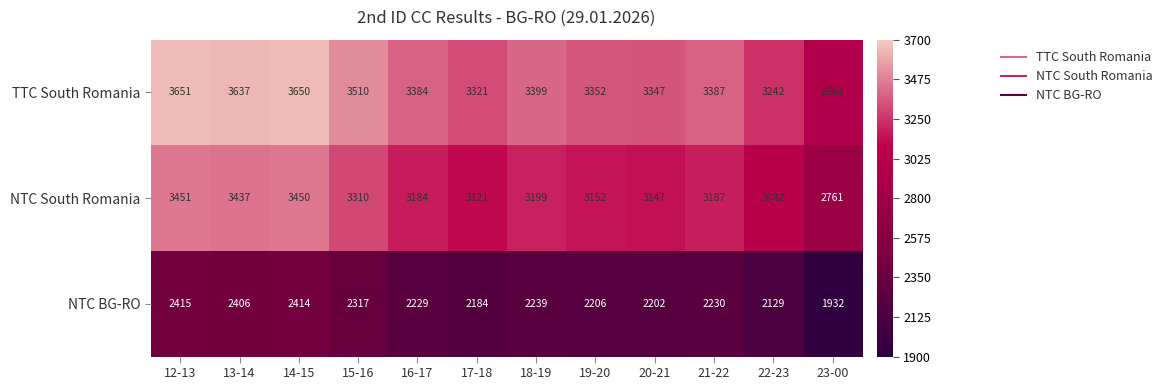

Rank the series by their average value, from highest to lowest.

TTC South Romania, NTC South Romania, NTC BG-RO